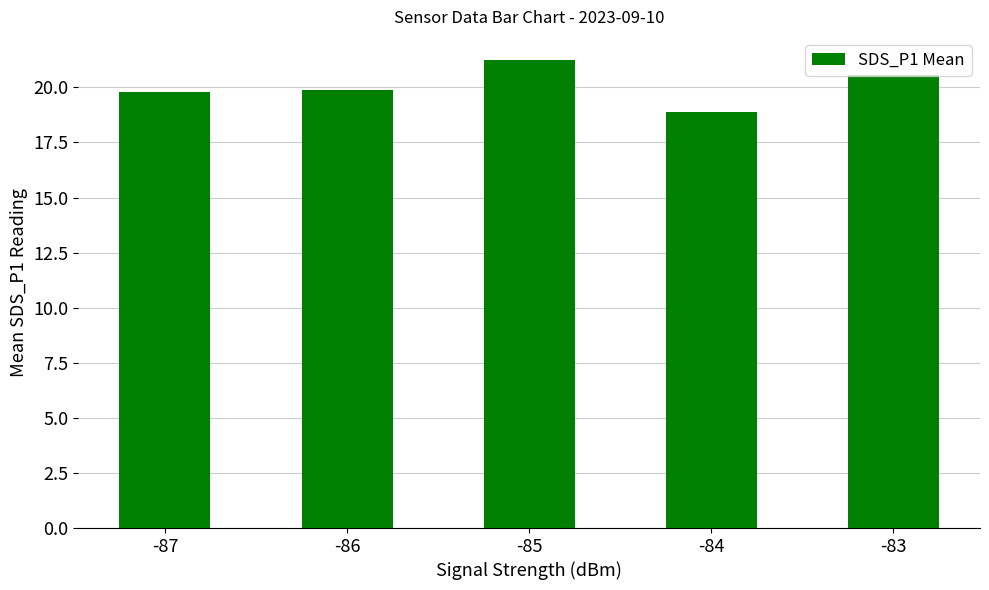

What is the ratio of the value at -86 to the value at -84?

1.1